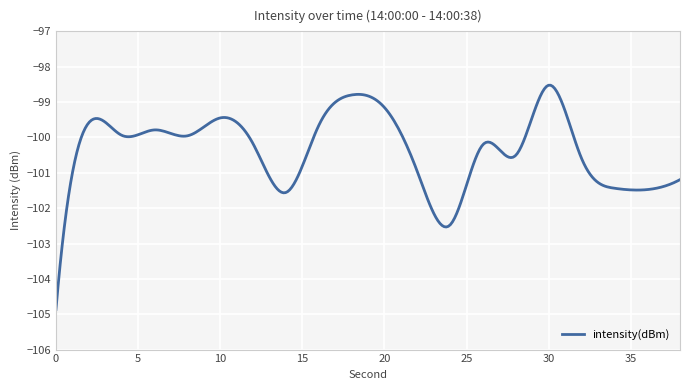

What is the smallest value displayed?

-104.9